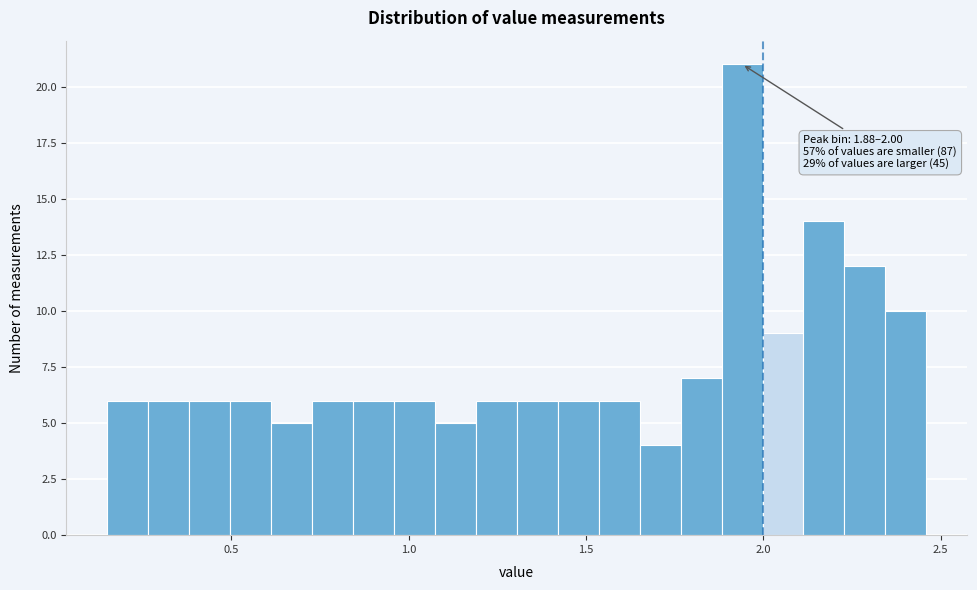

Read against the x-axis, roughly where is the centre of the tallest bar?

1.95